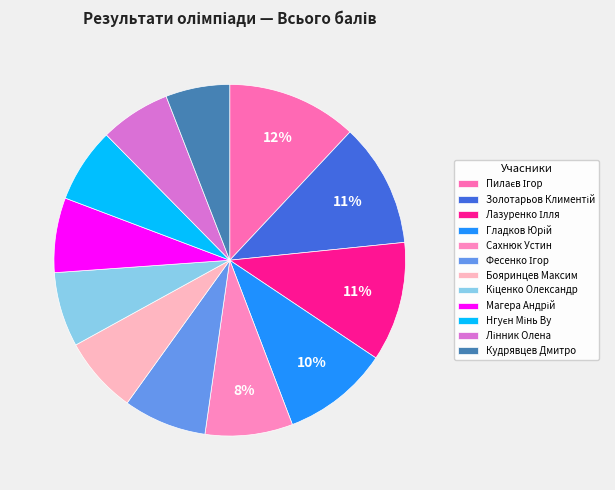

Do Фесенко Ігор and Пилаєв Ігор together represent more than half of the pie?

No